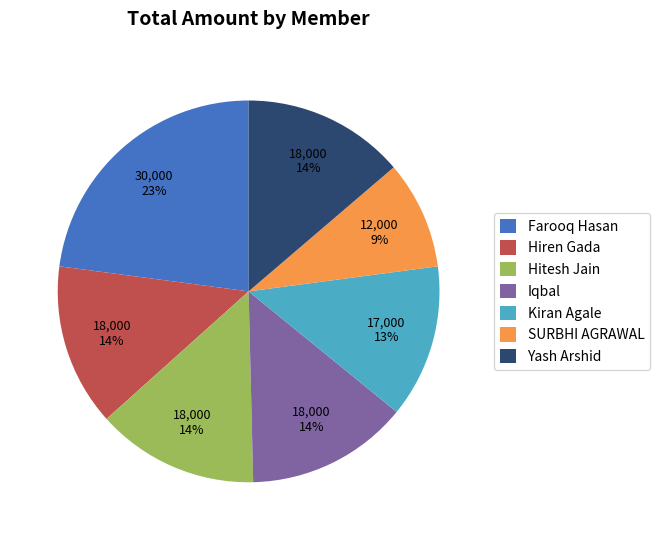

Is the sum of Farooq Hasan and Yash Arshid greater than half?

No